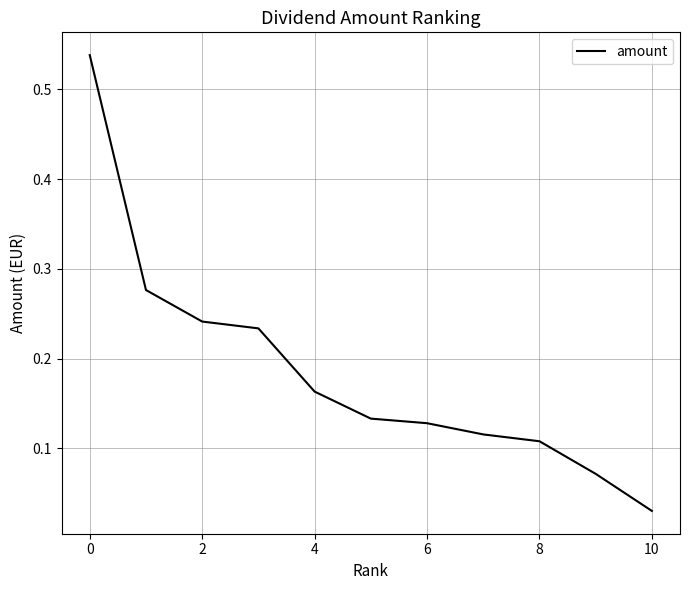

How many lines are shown in the chart?

1